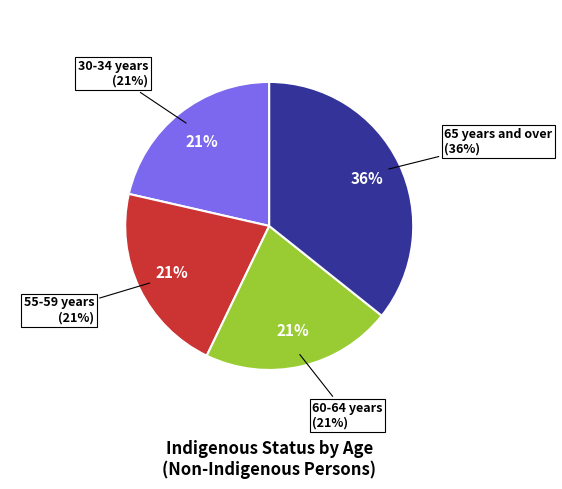

Between 30-34 years and 65 years and over, which is larger?

65 years and over